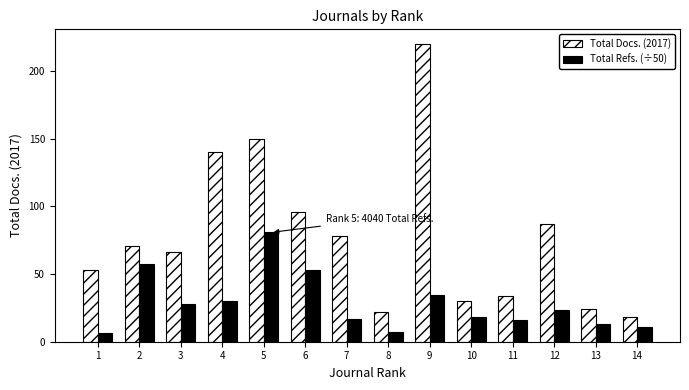

At 9, list the series in order from largest to smallest.

Total Docs. (2017), Total Refs. (÷50)